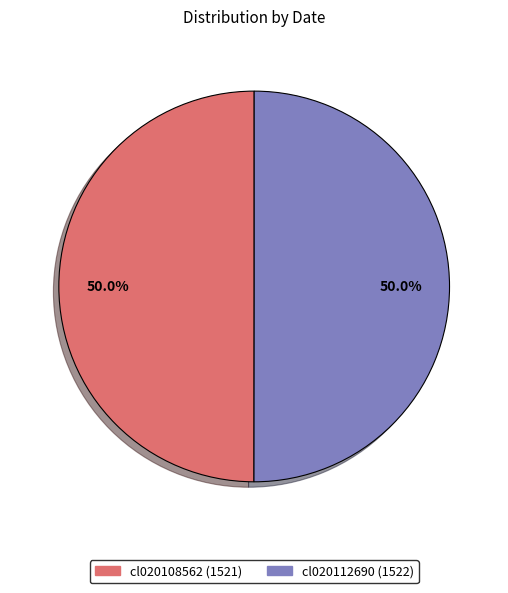

What percentage do cl020112690 (1522) and cl020108562 (1521) together represent?

100.0%